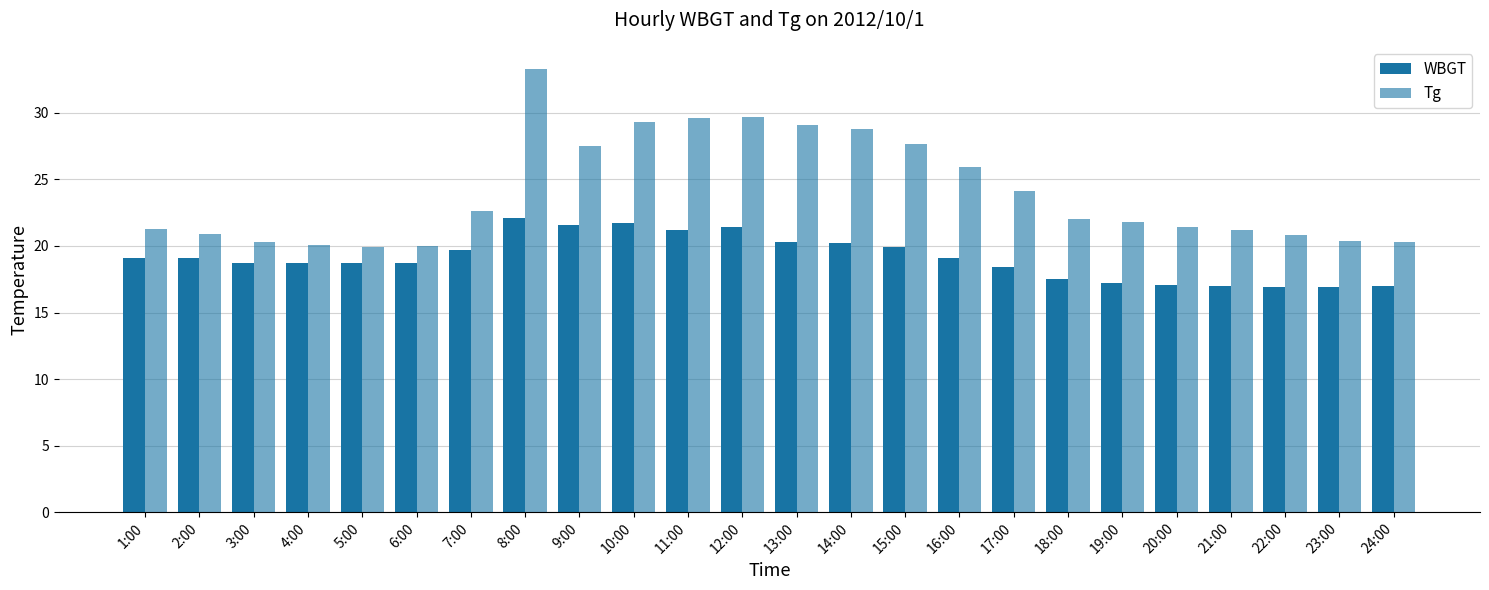

How many distinct data groups are displayed?

2